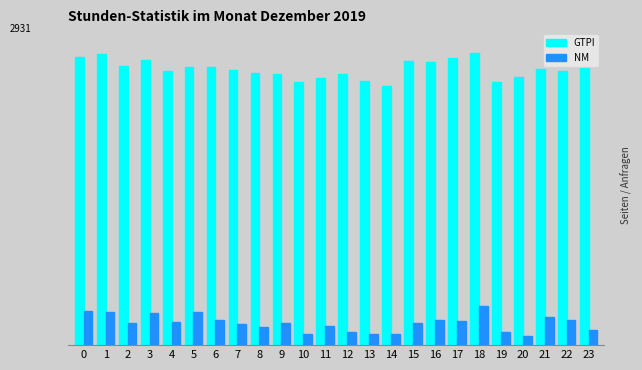

Which category has the highest value in the NM series?

18